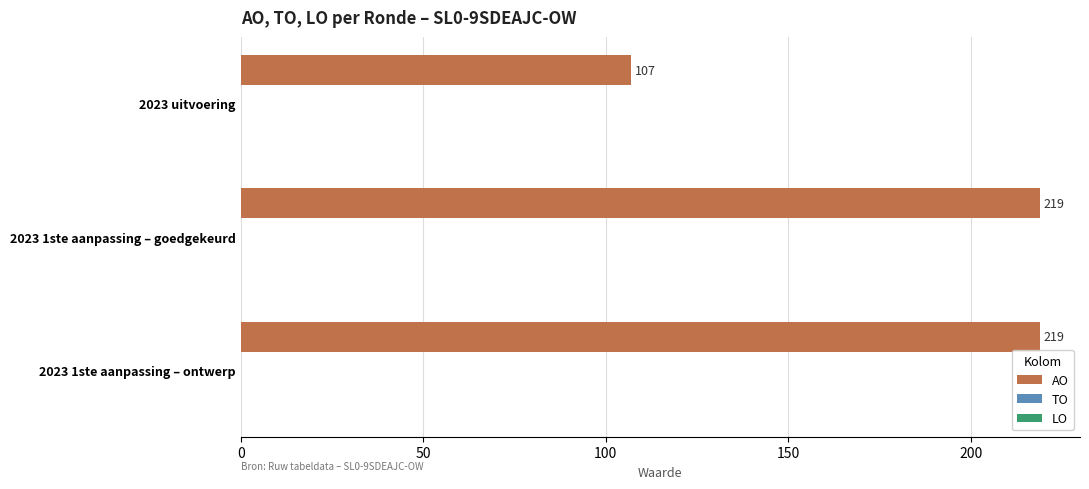

What is the greatest value displayed?

219